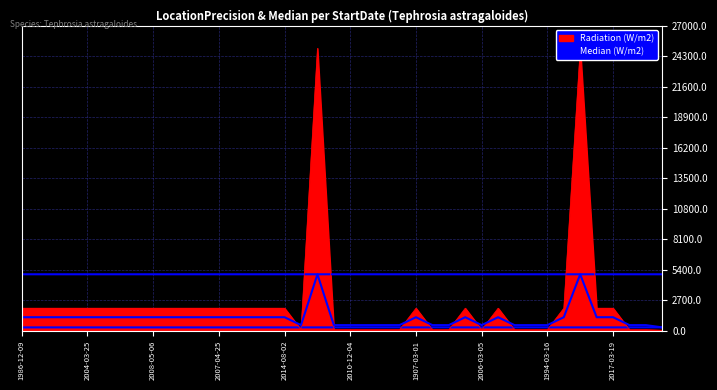

Between 2013-04-15 and 2006-07-24, which is larger?

2013-04-15